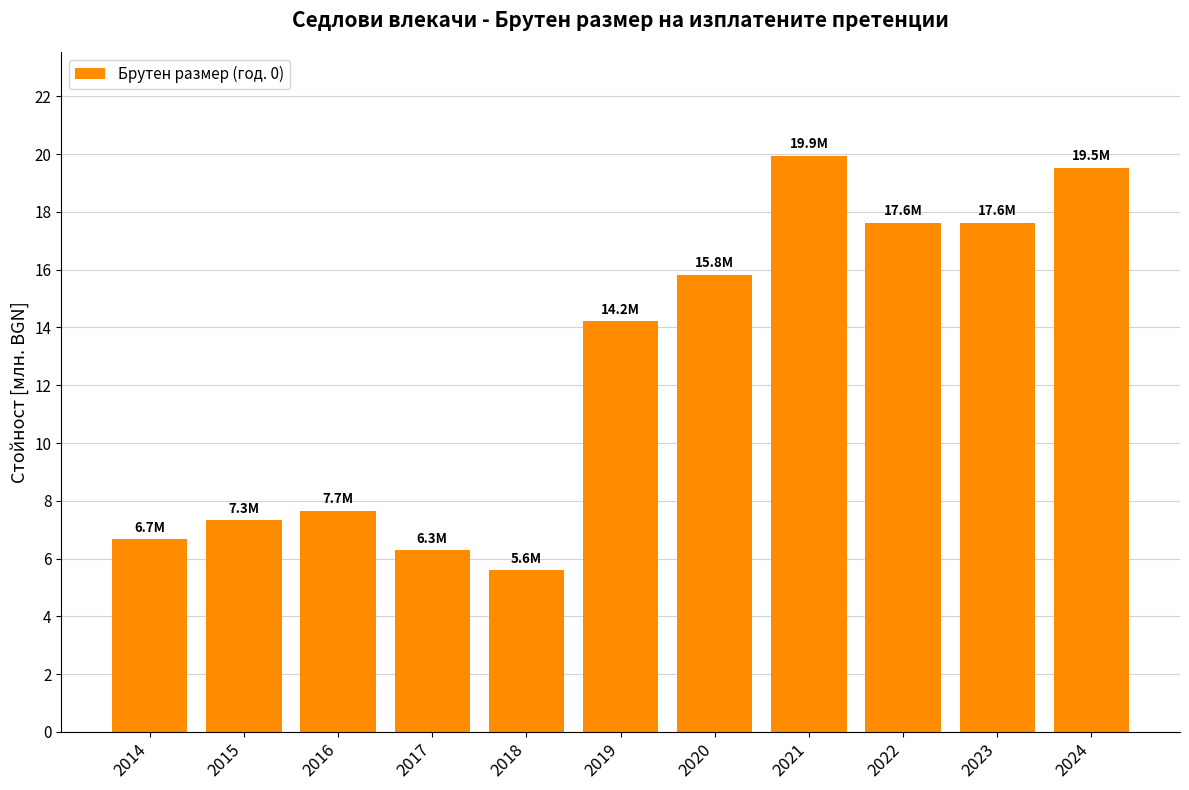

What is the value of the 8th bar from the left?

19.9